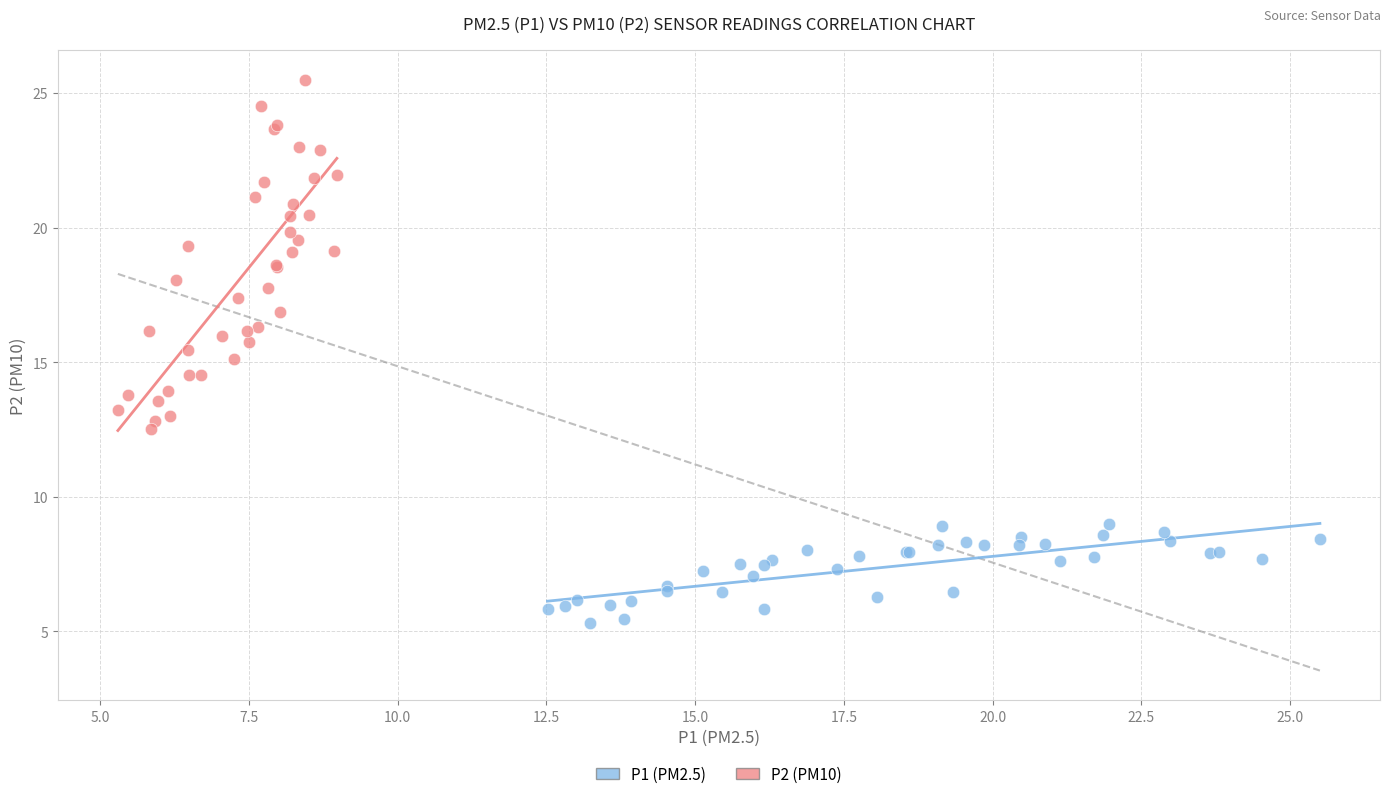

Which series has the largest Y range (max minus min)?

P2 (PM10)